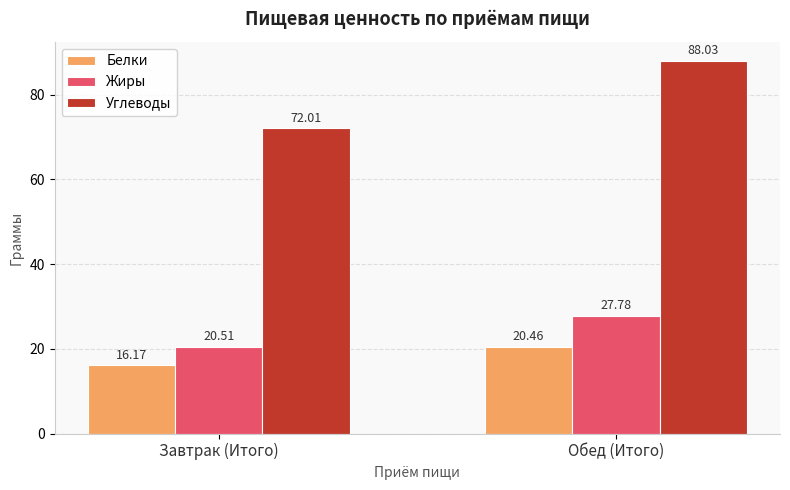

Which series has the widest spread of values?

Углеводы